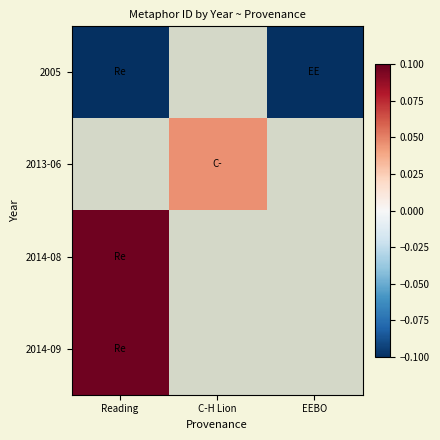

Where is 2014-09 nearest to the value 0?

Reading